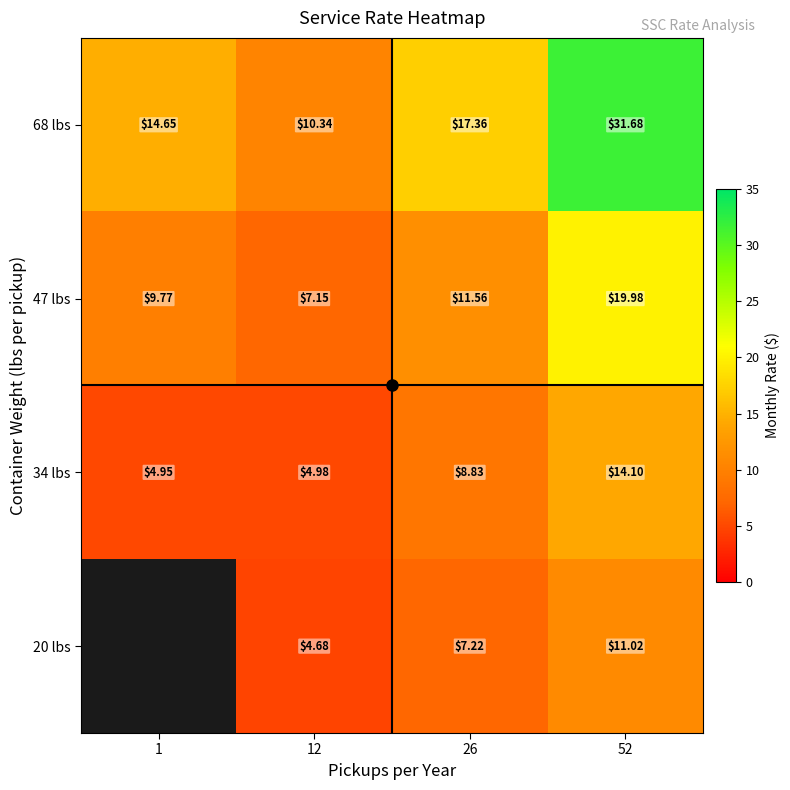

At which label is 47 lbs closest to 13?

26